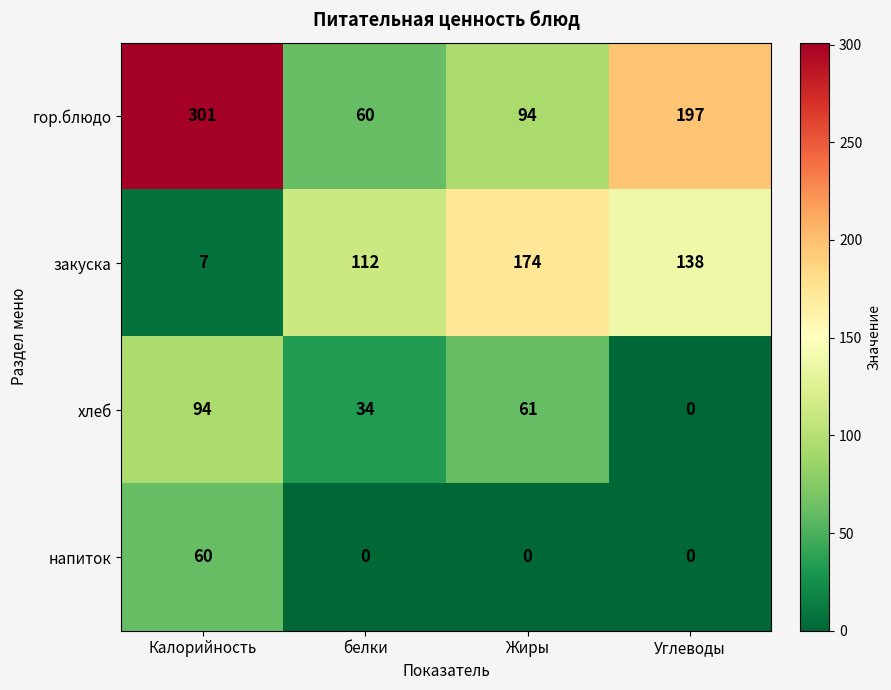

At how many categories does at least one series exceed 66?

4